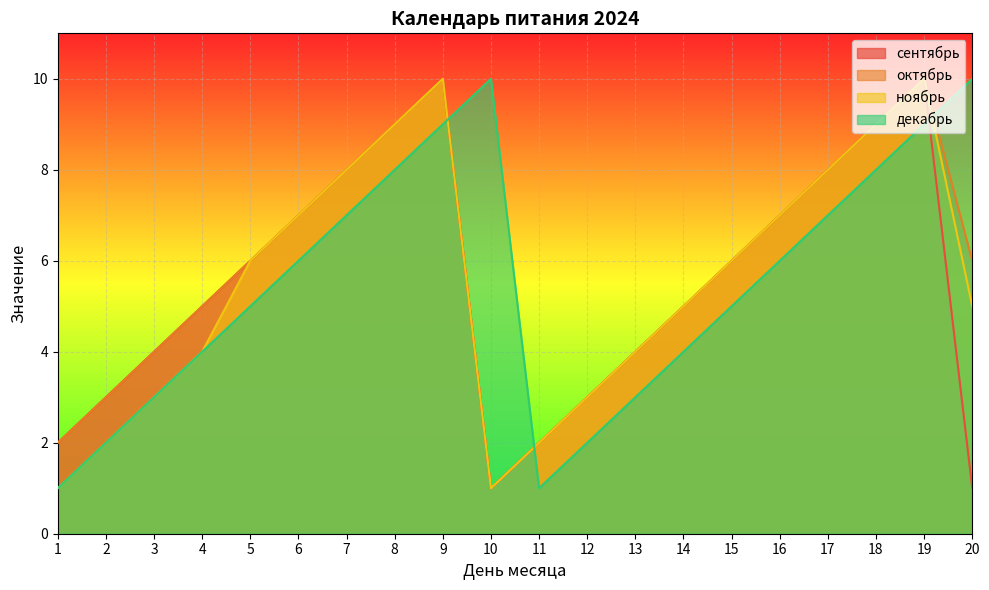

What value does the сентябрь series have at 17?

8